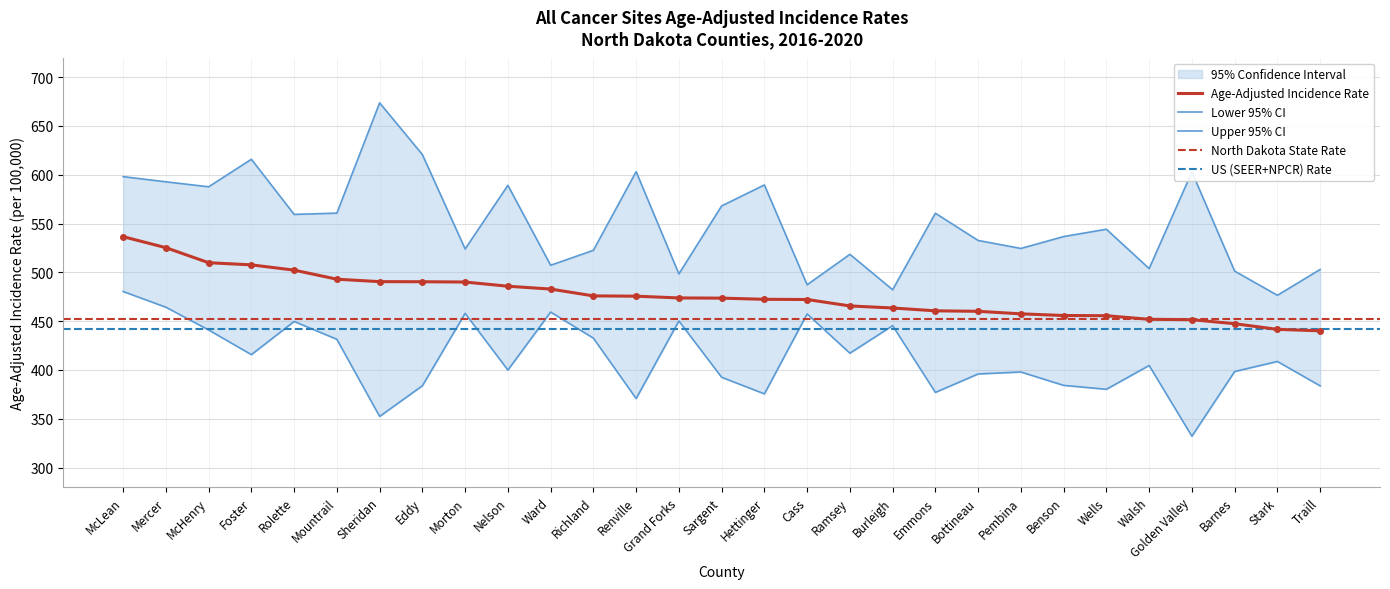

The value of Age-Adjusted Incidence Rate at Golden Valley is 149.2. True or false?

False